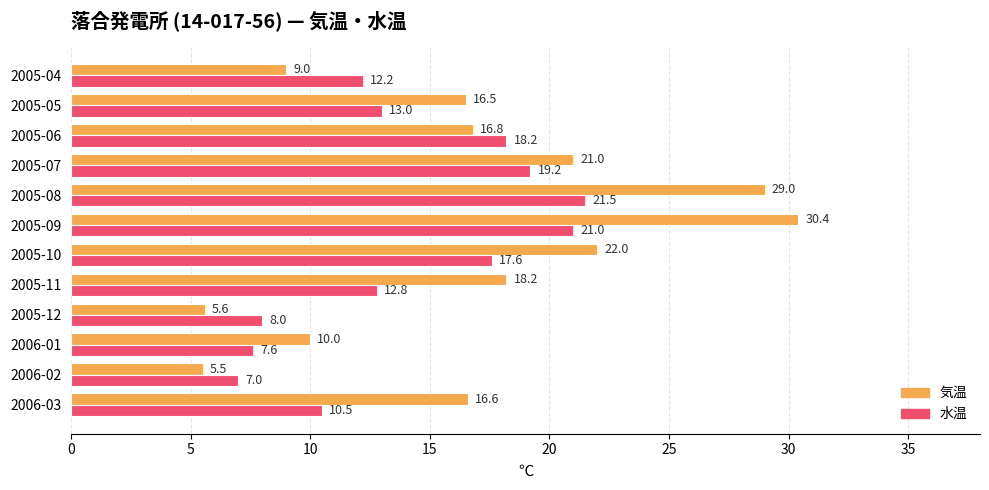

Which series has the largest total across all categories?

気温